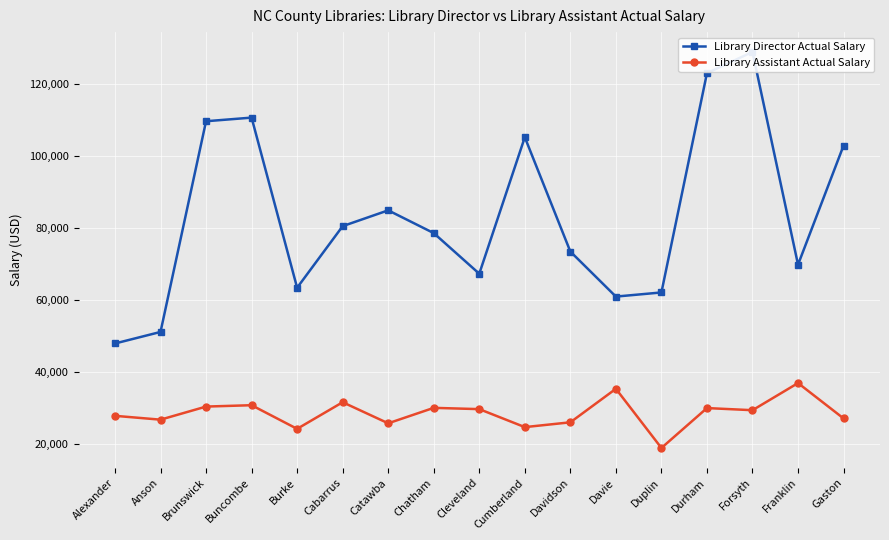

Reading left to right, list all the values displayed in this chart.

Library Director Actual Salary: 47982.0	51191.0	109770.0	110777.1	63478.0	80602.5	85000.0	78672.0	67380.0	105318.0	73541.0	61021.0	62172.0	123142.0	129043.2	69899.0	103011.0
Library Assistant Actual Salary: 27870.0	26804.0	30443.0	30823.9	24250.0	31651.2	25792.0	30086.0	29733.0	24731.0	26068.0	35387.0	18934.0	30027.0	29434.0	36981.0	27147.0